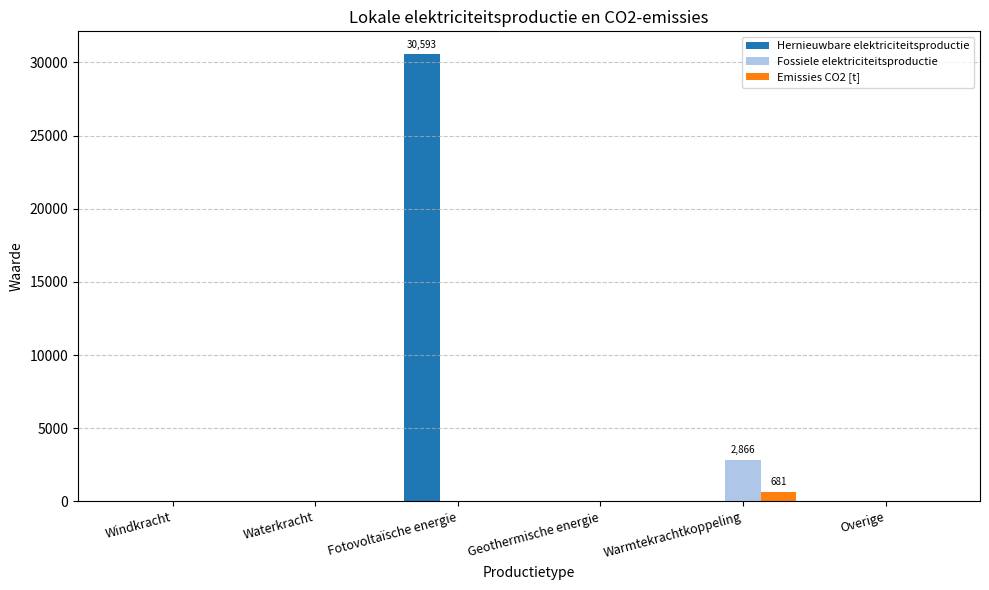

Reading right to left, extract all data points from this chart.

Hernieuwbare elektriciteitsproductie: 0.0	0.0	0.0	30592.6	0.0	0.0
Fossiele elektriciteitsproductie: 0.0	2866.5	0.0	0.0	0.0	0.0
Emissies CO2 [t]: 0.0	681.2	0.0	0.0	0.0	0.0